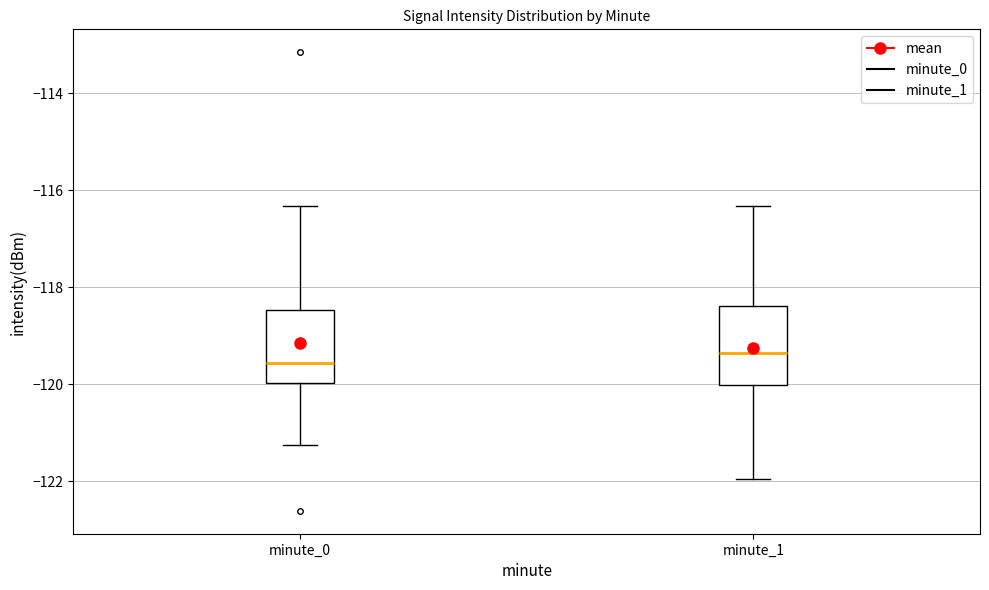

Reading left to right, transcribe this box plot: for each box, give where its median line is, the range the box spans, and where its two whiskers end, as read against the y-axis. The values are not printed on the chart, so give them approximately, as read against the axis.

minute_0: median -119.6, box -120.0 to -118.4, whiskers -121.2 to -116.4
minute_1: median -119.4, box -120.0 to -118.4, whiskers -122.0 to -116.4